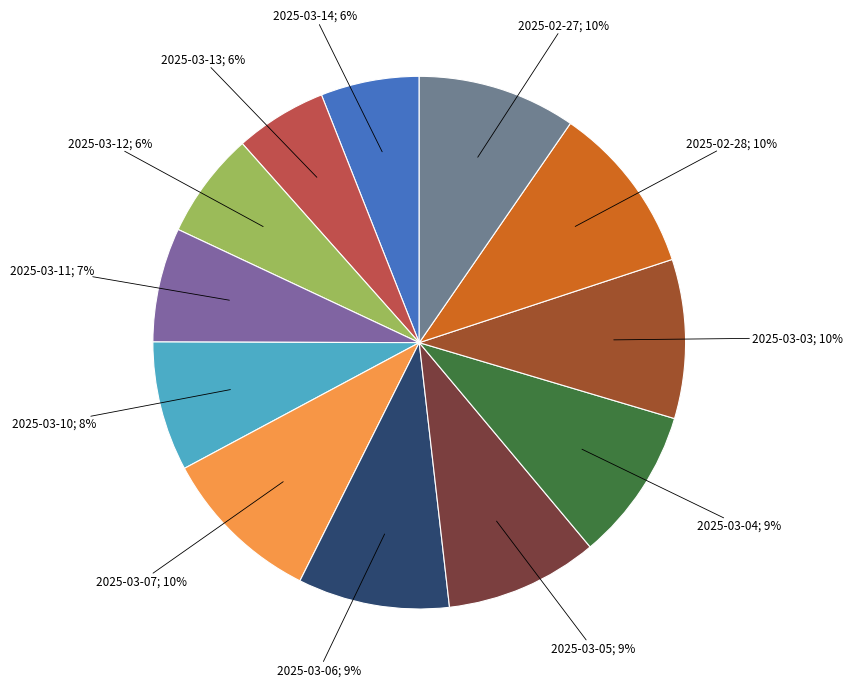

Which slice is the smallest?

2025-03-13